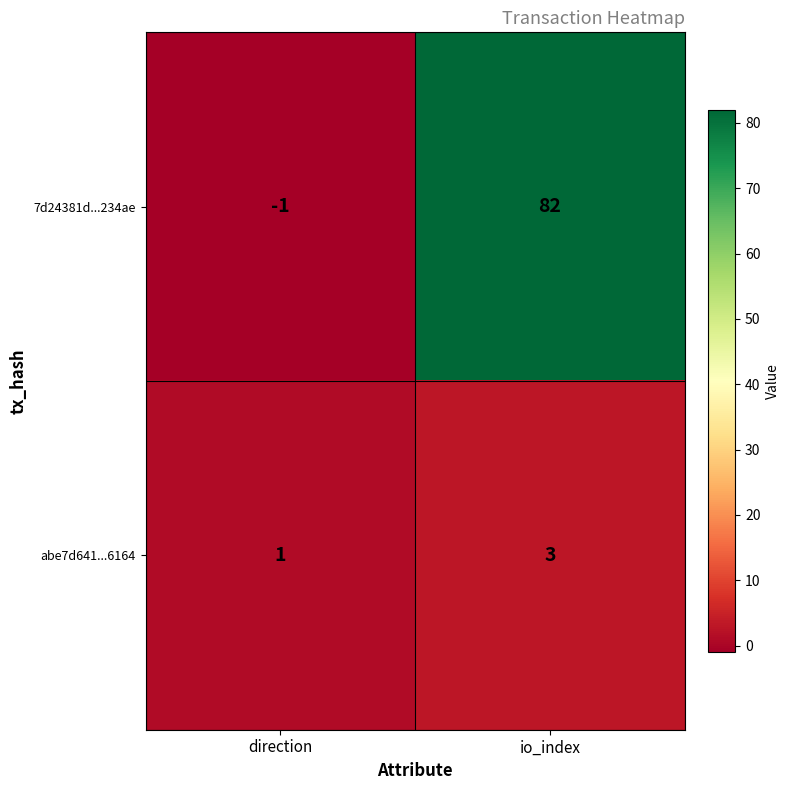

What is the total value across all series at io_index?

85